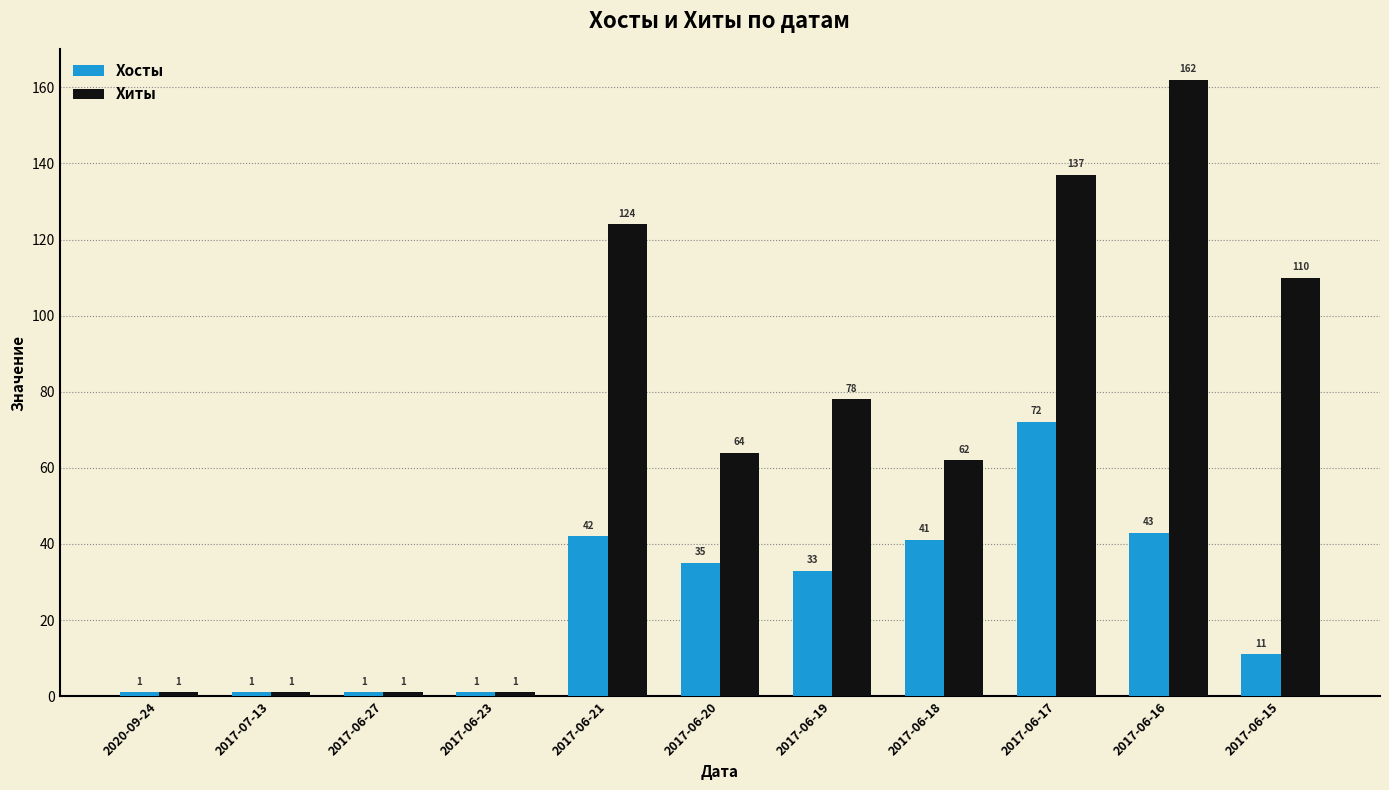

What is the total value across all series at 2017-06-19?

111